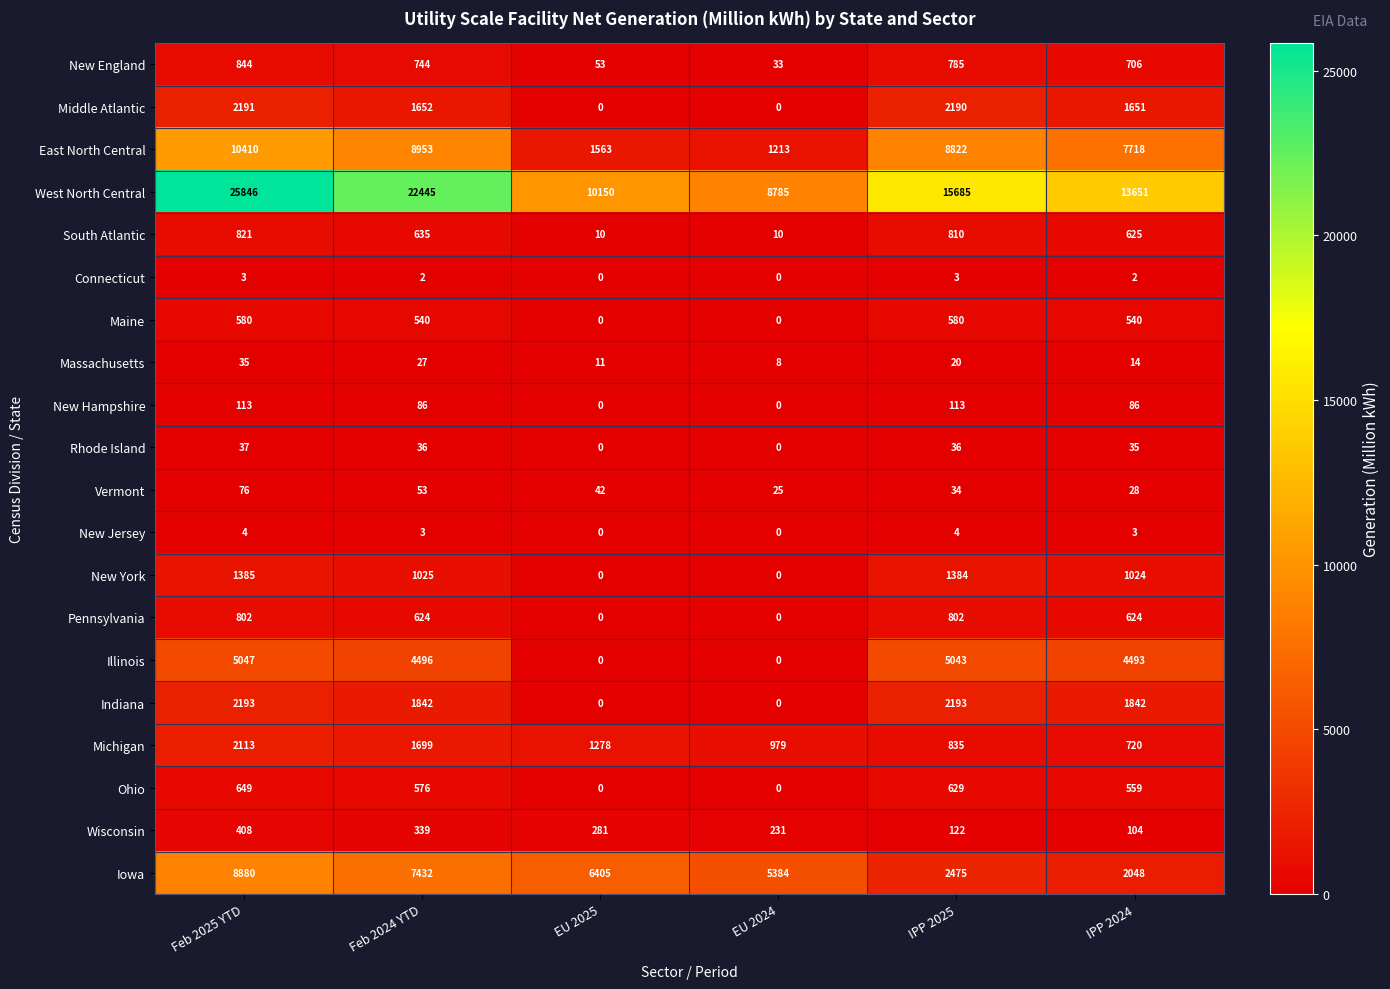

What is the maximum value shown in the chart?

25846